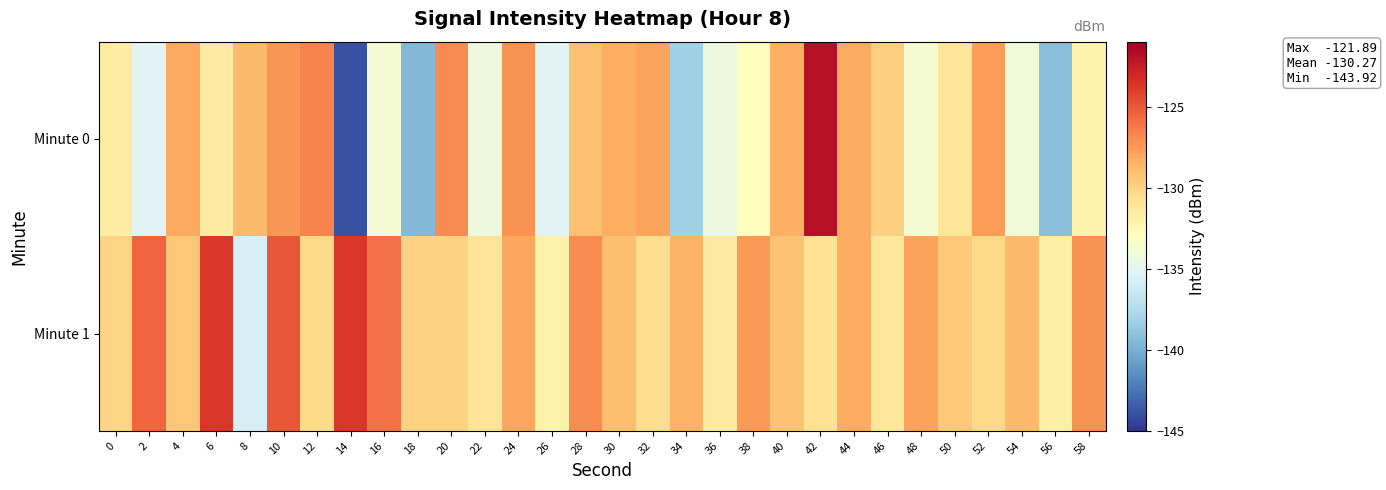

Which series has the largest range (max minus min)?

Minute 0